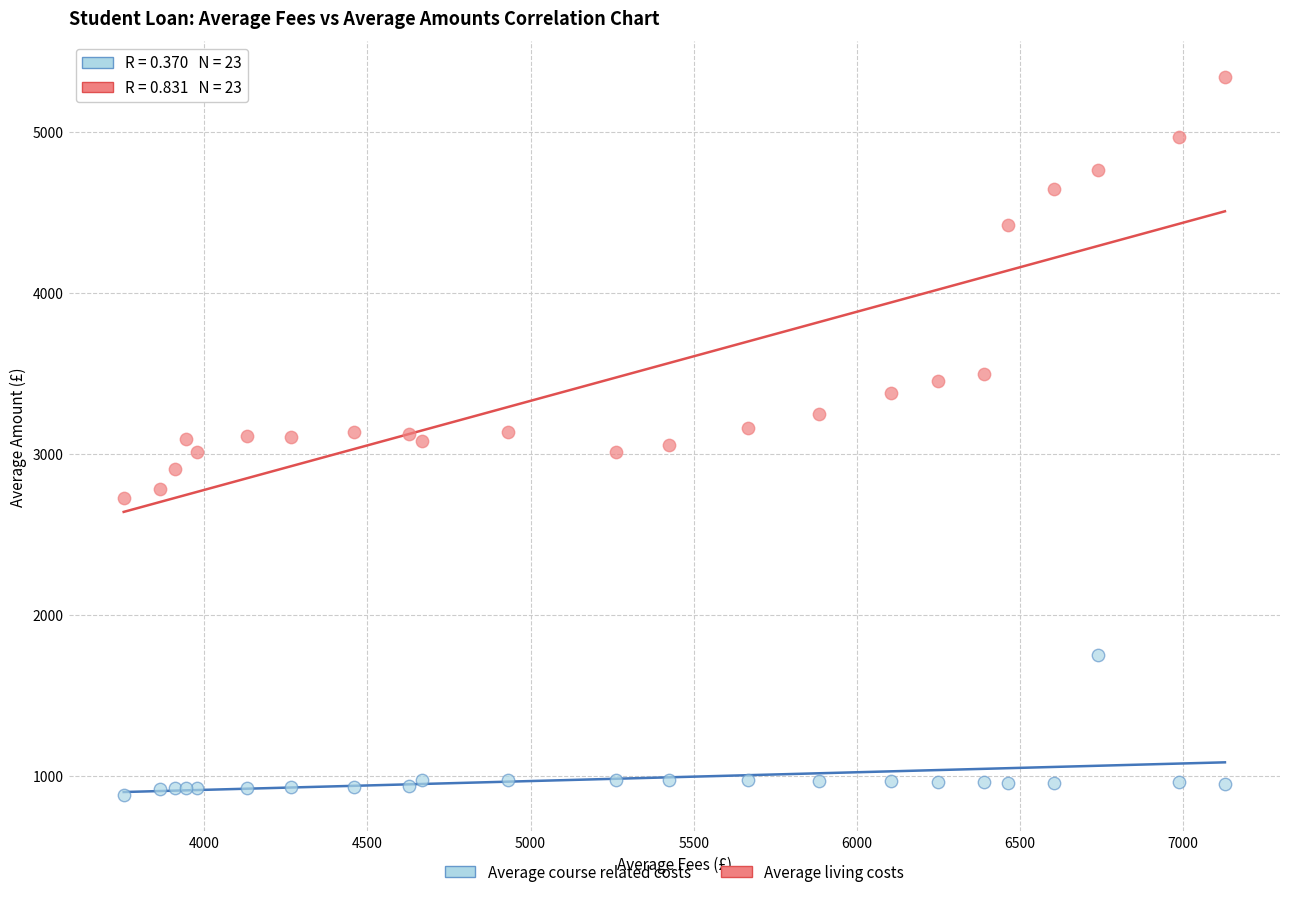

What are all the series names shown in the legend?

Average course related costs, Average living costs